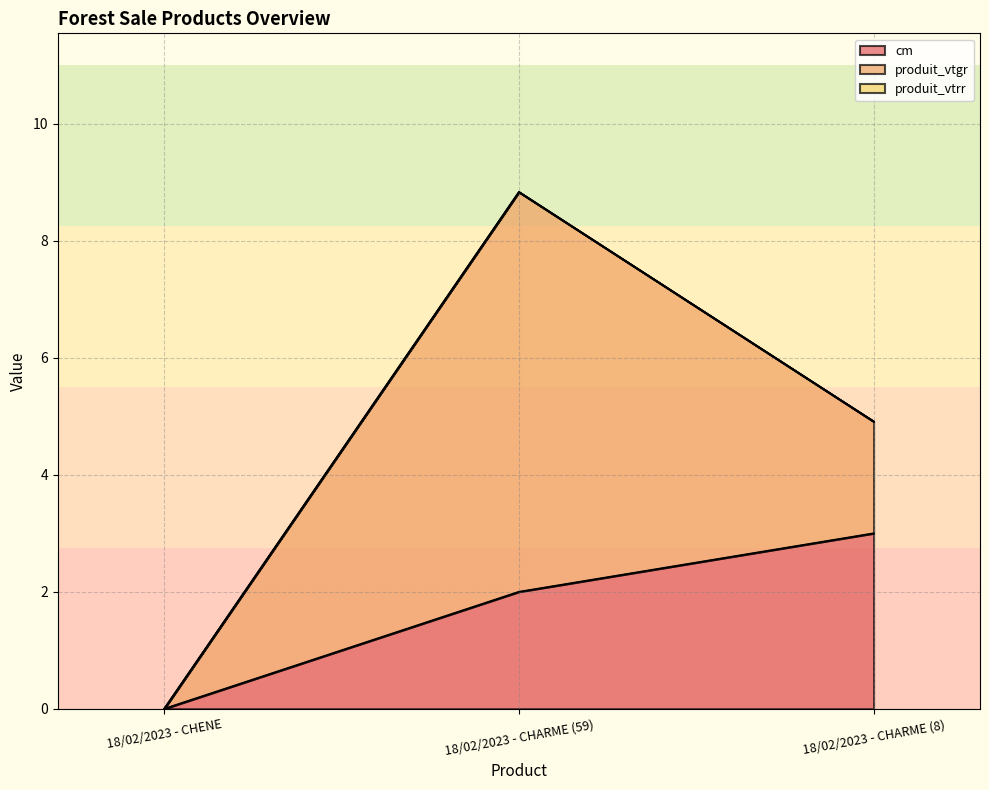

Reading right to left, transcribe all the data shown in this chart.

cm: 18/02/2023 - CHARME (8)=3.0	18/02/2023 - CHARME (59)=2.0	18/02/2023 - CHENE=0.0
produit_vtgr: 18/02/2023 - CHARME (8)=1.9	18/02/2023 - CHARME (59)=6.8	18/02/2023 - CHENE=0.0
produit_vtrr: 18/02/2023 - CHARME (8)=0.0	18/02/2023 - CHARME (59)=0.0	18/02/2023 - CHENE=0.0